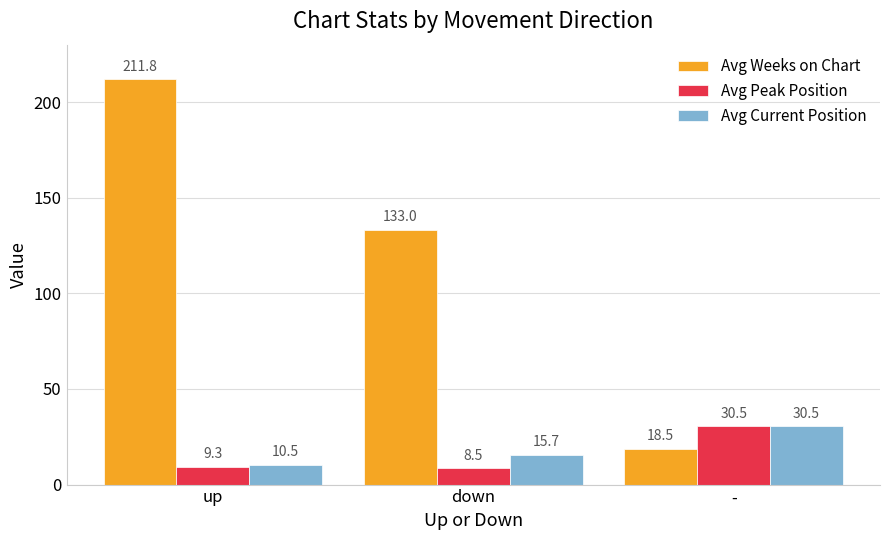

What is the maximum value shown in the chart?

211.8